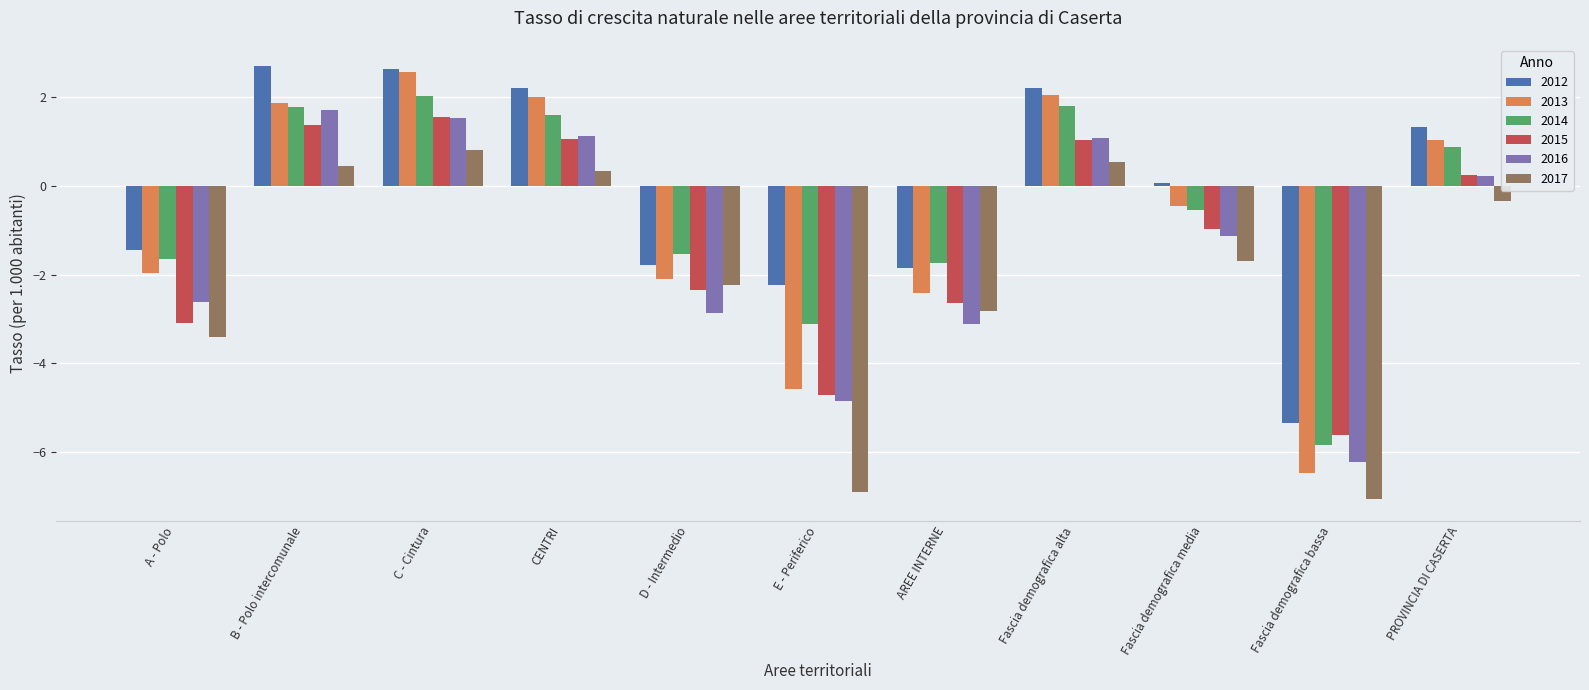

At which label does 2015 first exceed 0?

B - Polo intercomunale